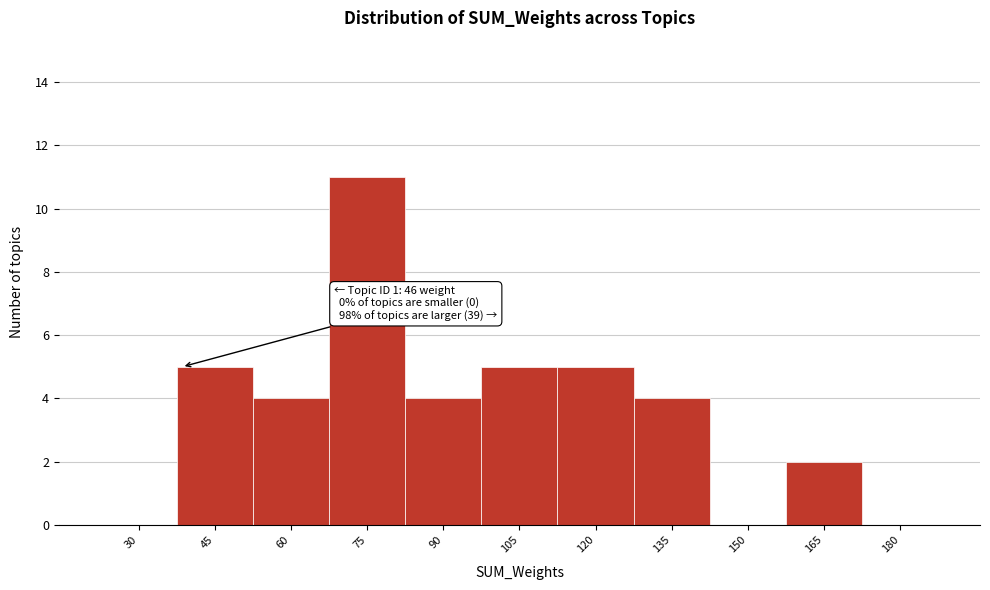

Reading left to right, transcribe all the data shown in this chart.

30=0	45=5	60=4	75=11	90=4	105=5	120=5	135=4	150=0	165=2	180=0